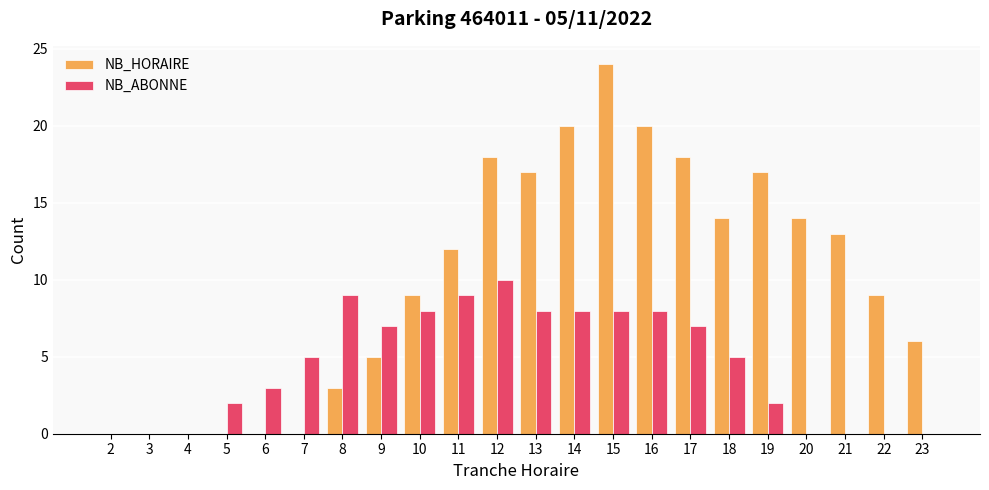

Read the NB_HORAIRE value at 20, to the nearest 10.

10